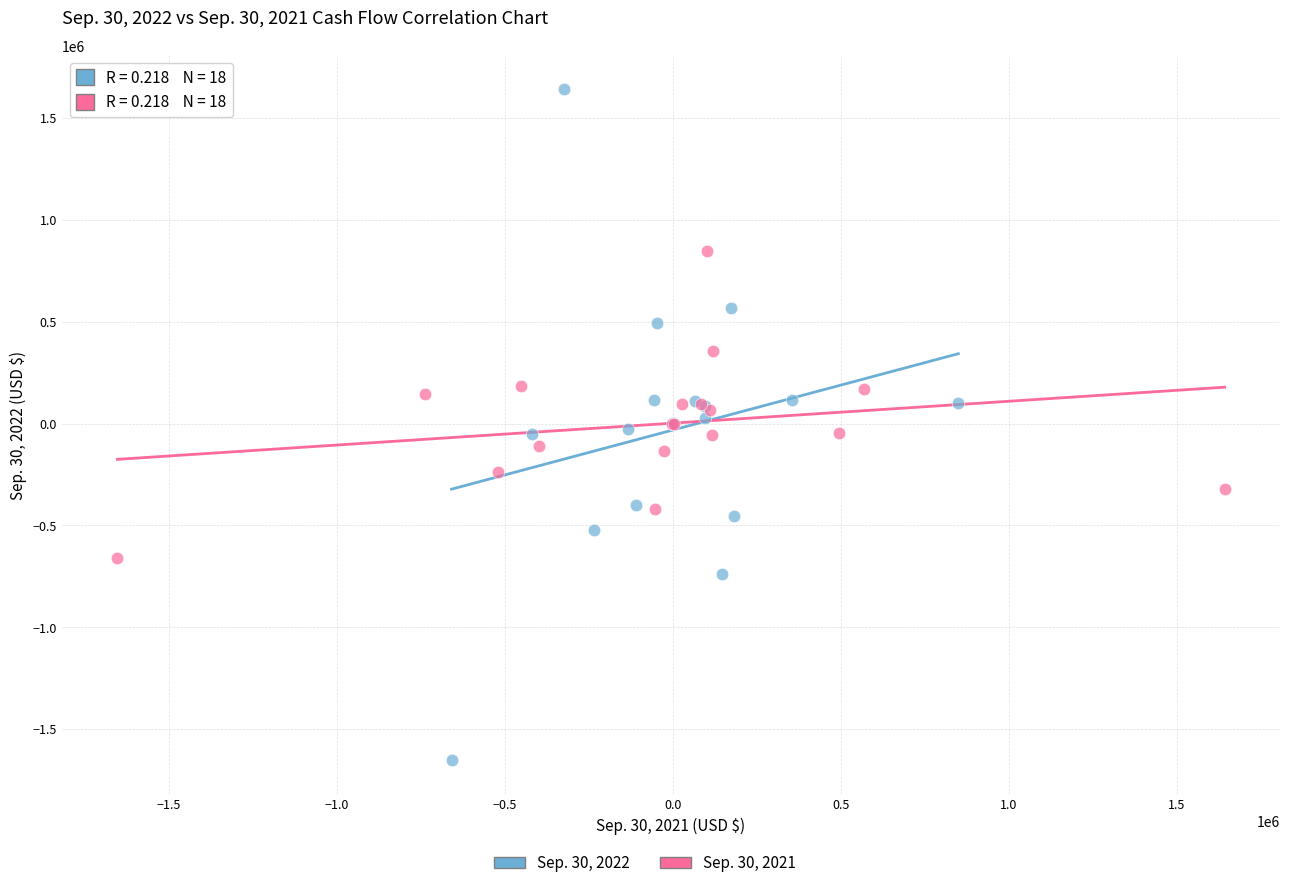

Which series contains the lowest Y value?

Sep. 30, 2022